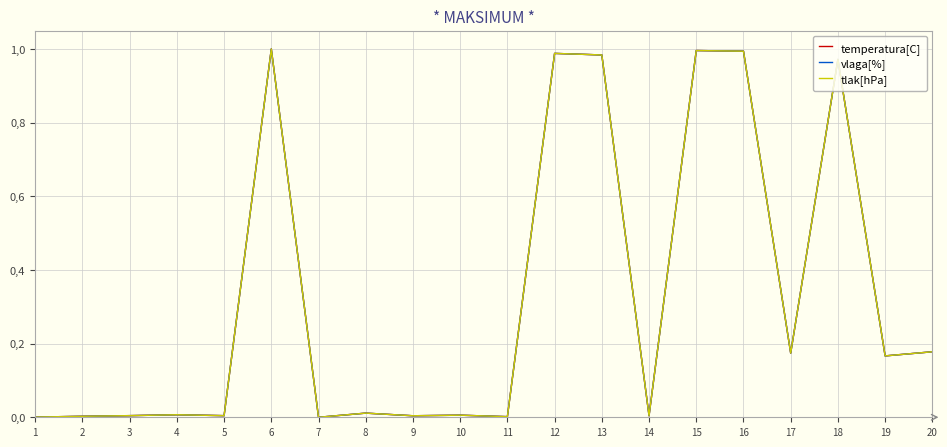

Does the chart display data point markers on the line(s)?

No